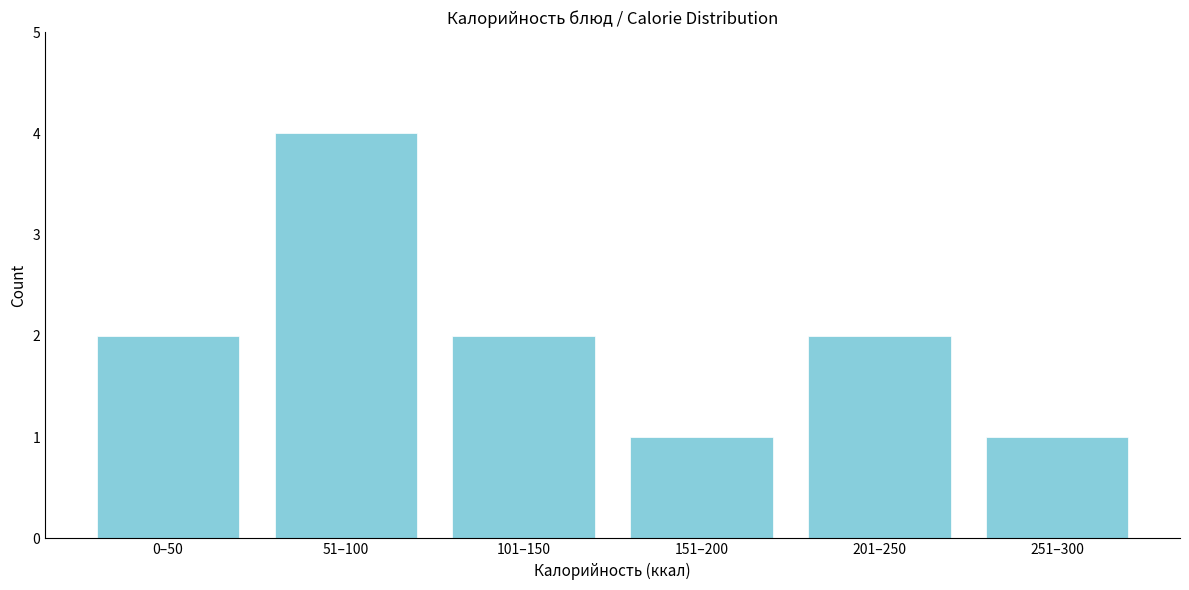

Reading left to right, list all the values displayed in this chart.

2	4	2	1	2	1